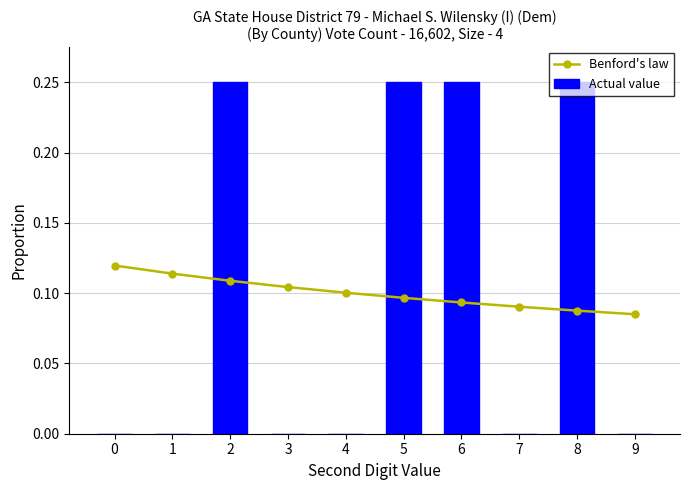

What is the sum of all Actual value values?

1.0